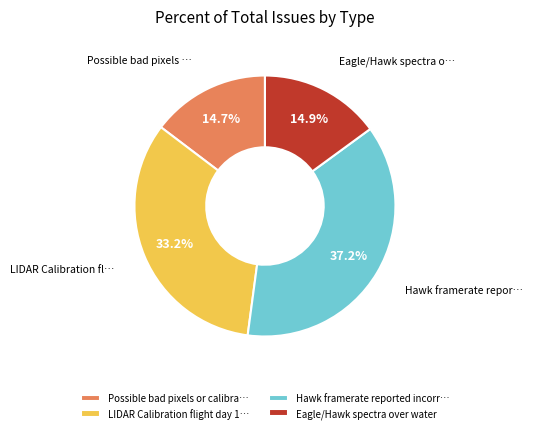

Count the number of slices in the pie.

4